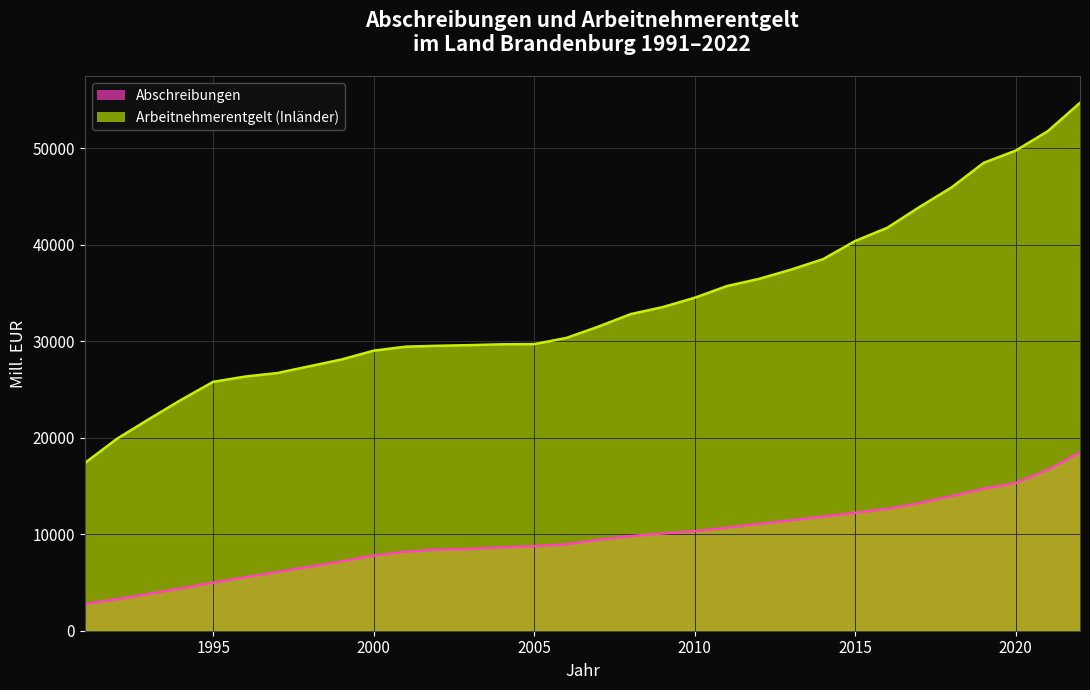

Between 2000 and 2007, which series saw the biggest shift?

Arbeitnehmerentgelt